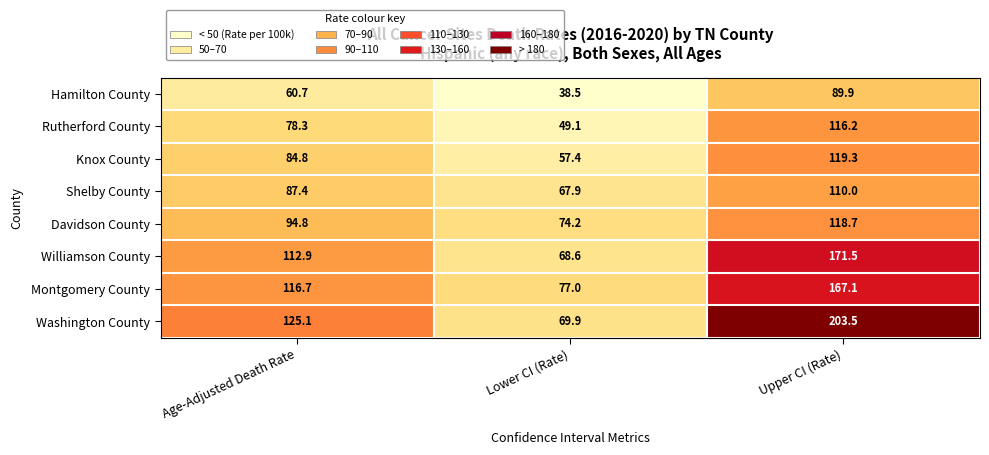

Between Age-Adjusted Death Rate and Upper CI (Rate), which series saw the biggest shift?

Washington County